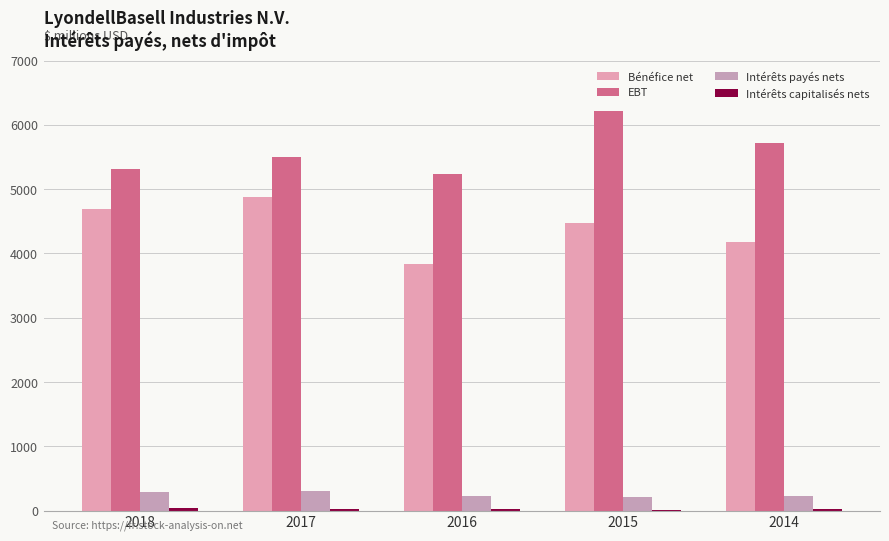

How many groups of bars are there?

5